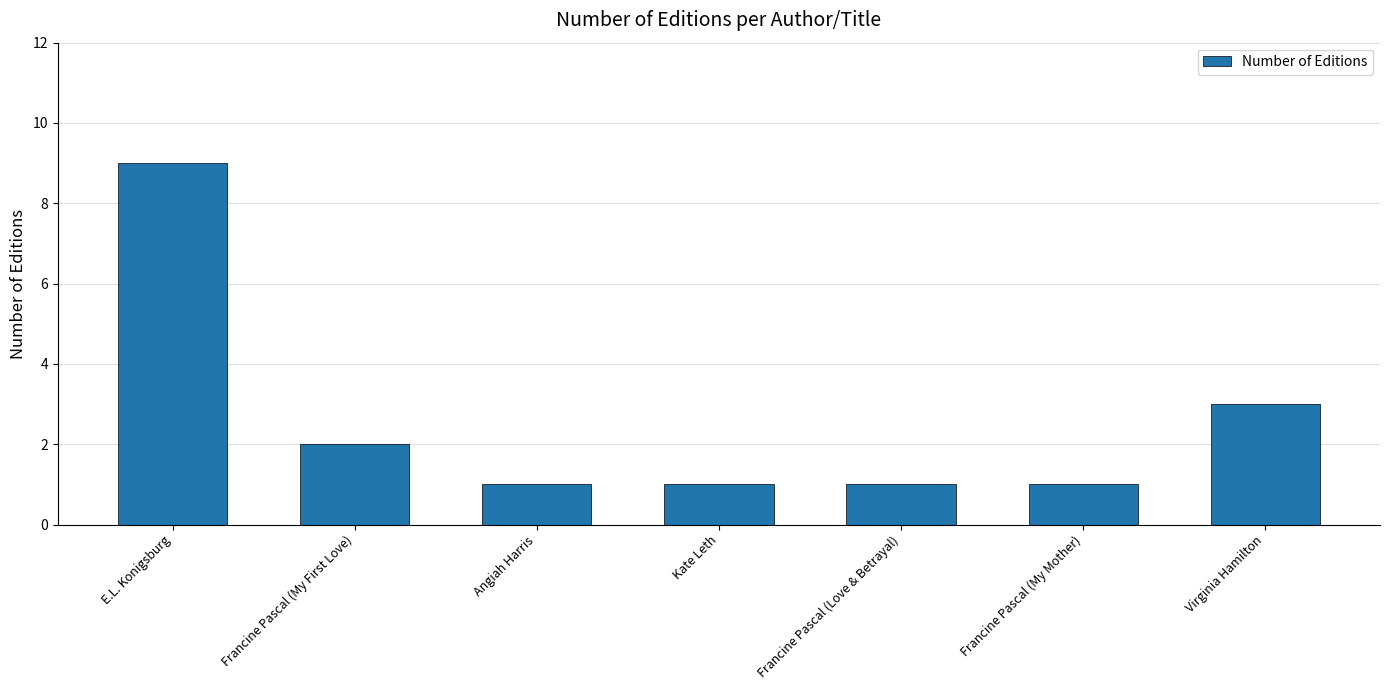

Reading left to right, what are all the values shown in this chart?

E.L. Konigsburg=9	Francine Pascal (My First Love)=2	Angiah Harris=1	Kate Leth=1	Francine Pascal (Love & Betrayal)=1	Francine Pascal (My Mother)=1	Virginia Hamilton=3